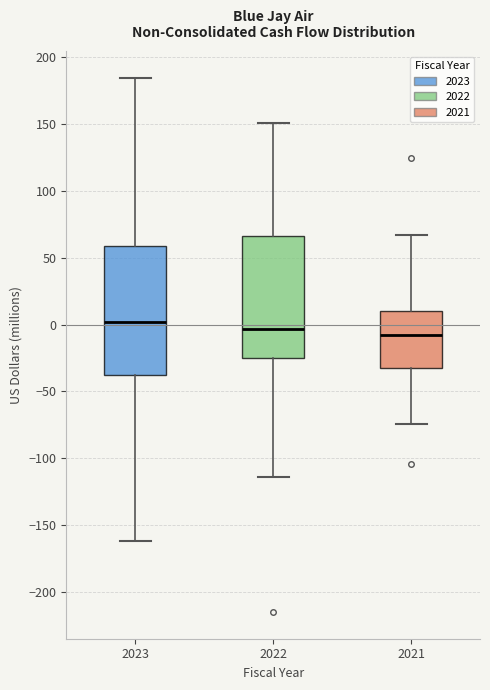

Reading left to right, transcribe this box plot: for each box, give where its median line is, the range the box spans, and where its two whiskers end, as read against the y-axis. The values are not printed on the chart, so give them approximately, as read against the axis.

2023: median 0, box -35 to 60, whiskers -160 to 185
2022: median -5, box -25 to 65, whiskers -115 to 150
2021: median -10, box -30 to 10, whiskers -75 to 65